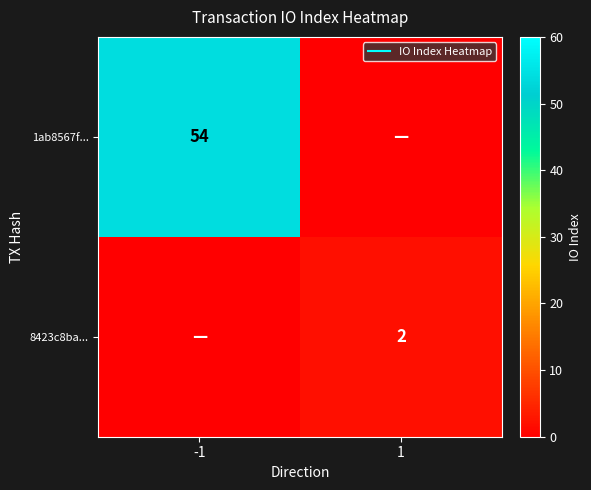

What is the maximum value for 8423c8ba...?

2